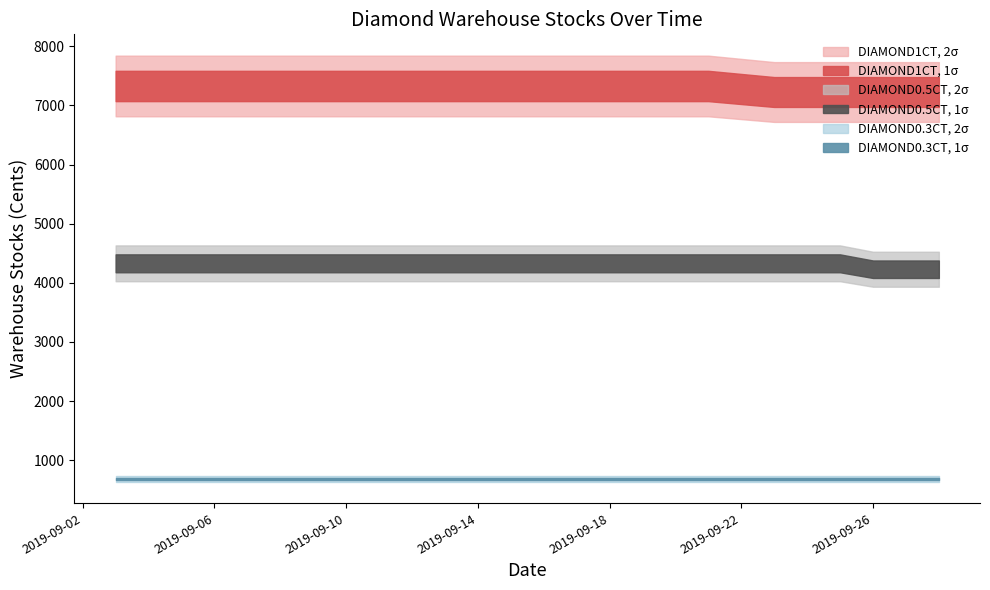

Which series changed the most between 2019-09-12 and 2019-09-28?

DIAMOND1CT